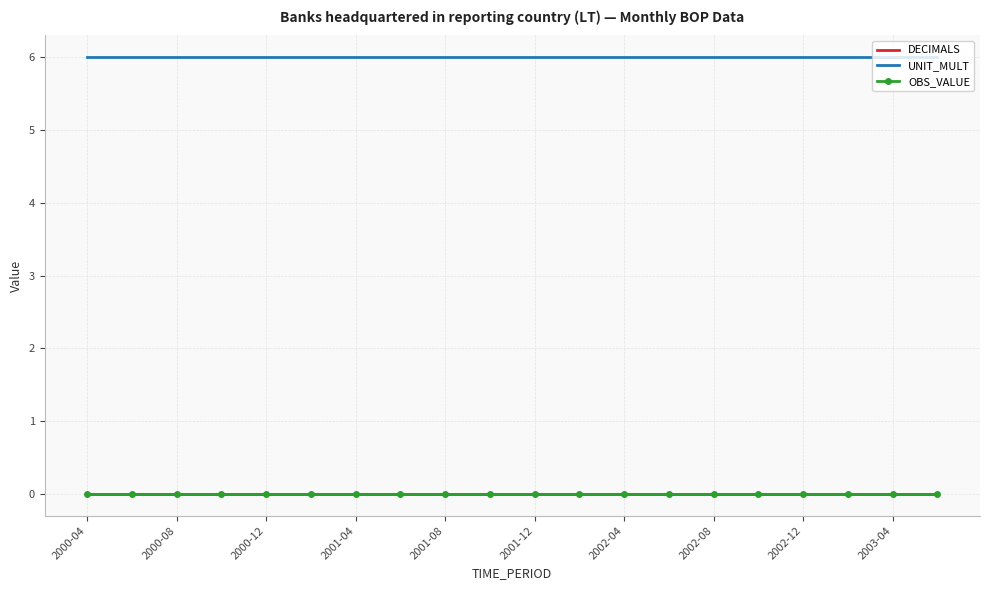

How many categories are shown in the chart?

20